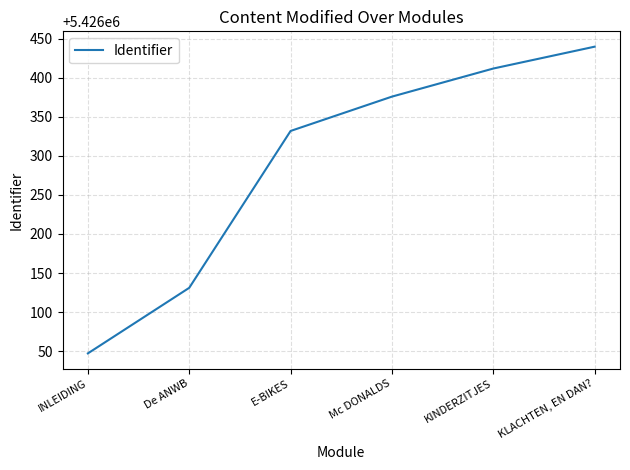

Which label corresponds to the smallest value in the chart?

INLEIDING